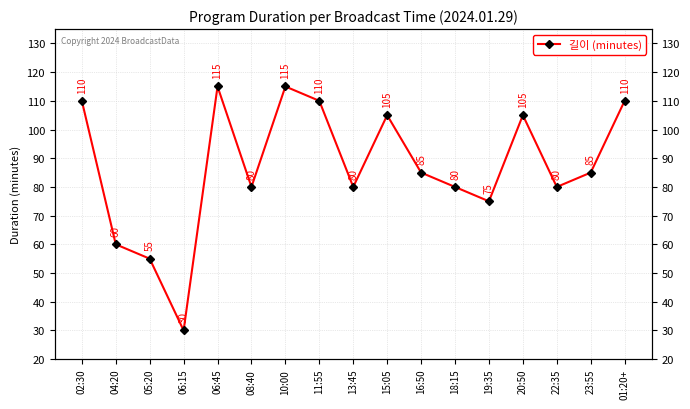

What is the difference between the second highest and second lowest values?

60